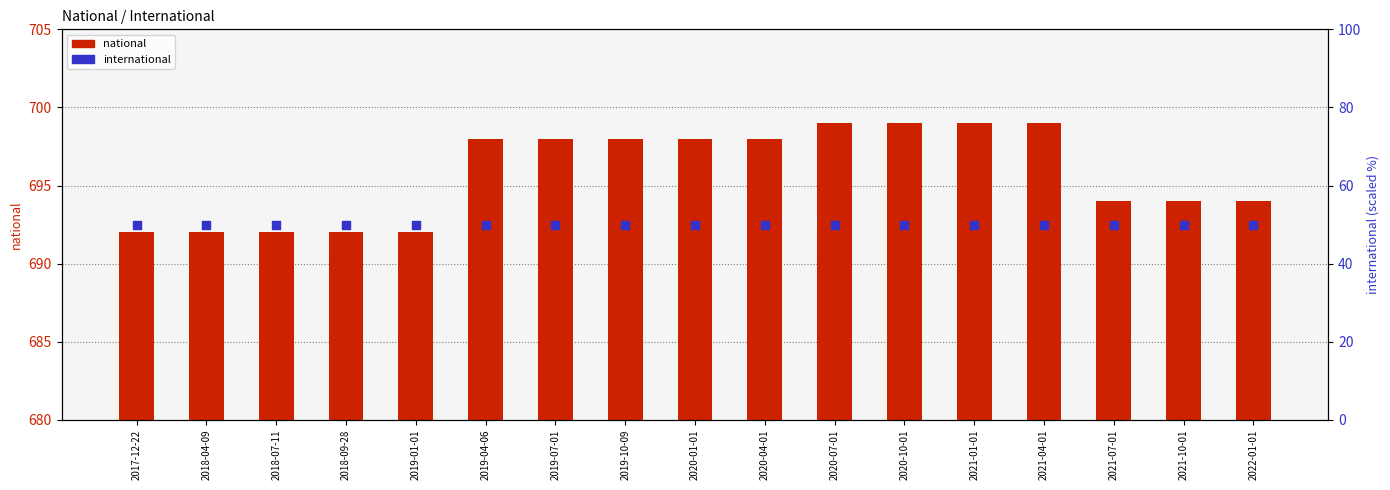

Which series contains the highest Y value?

national